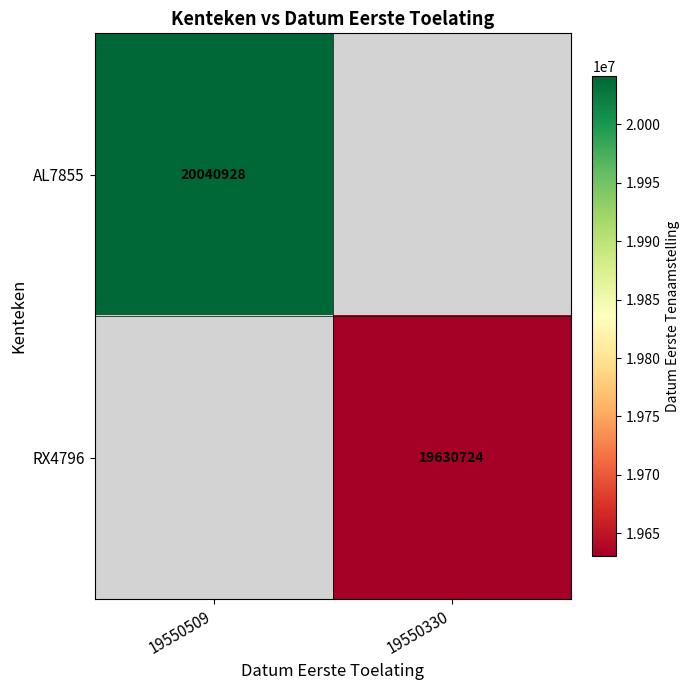

At which category does the chart reach its peak across all series?

19550509